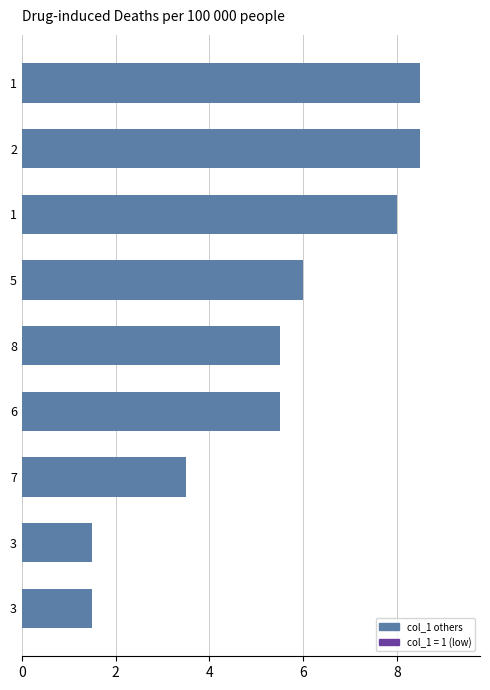

Where is the data nearest to the value 5?

6